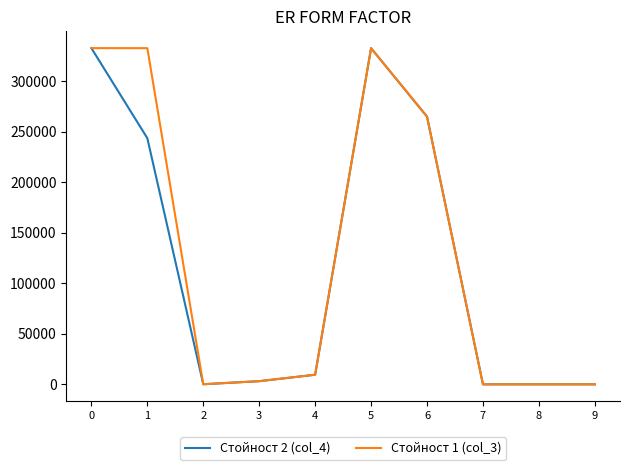

What is the greatest value displayed?

332753